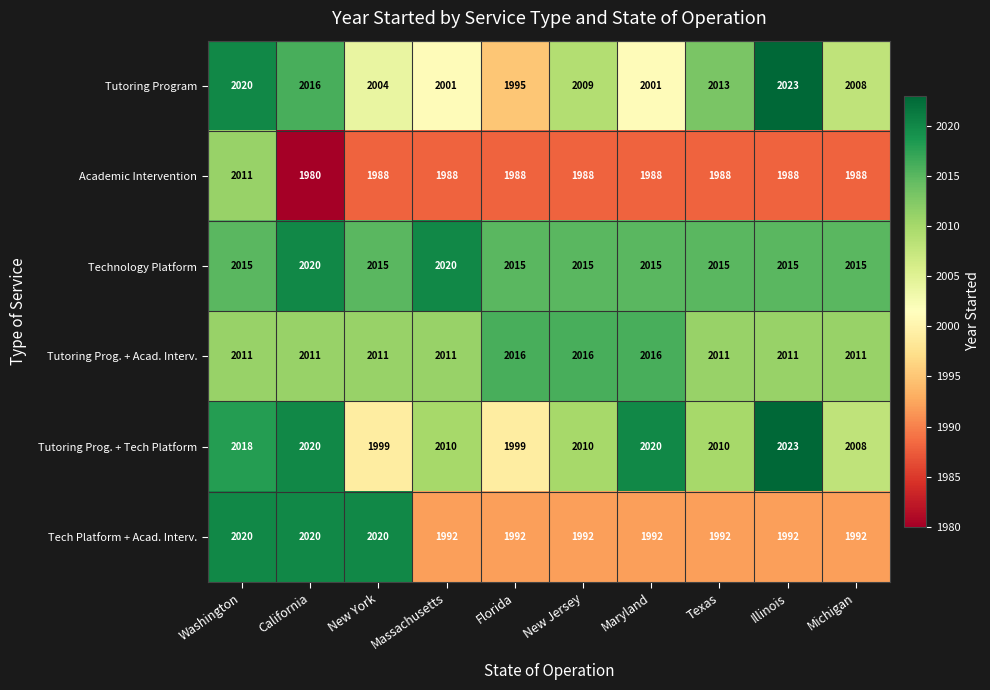

What is the spread (max minus min) of values at Florida?

28